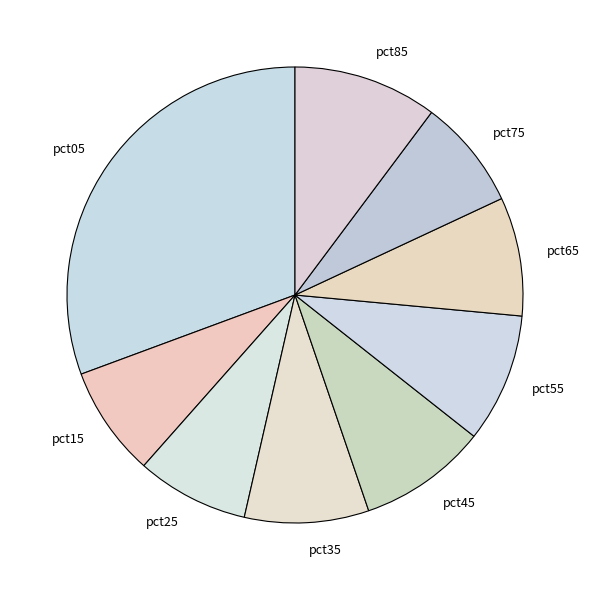

Which category has the biggest portion of the pie?

pct05